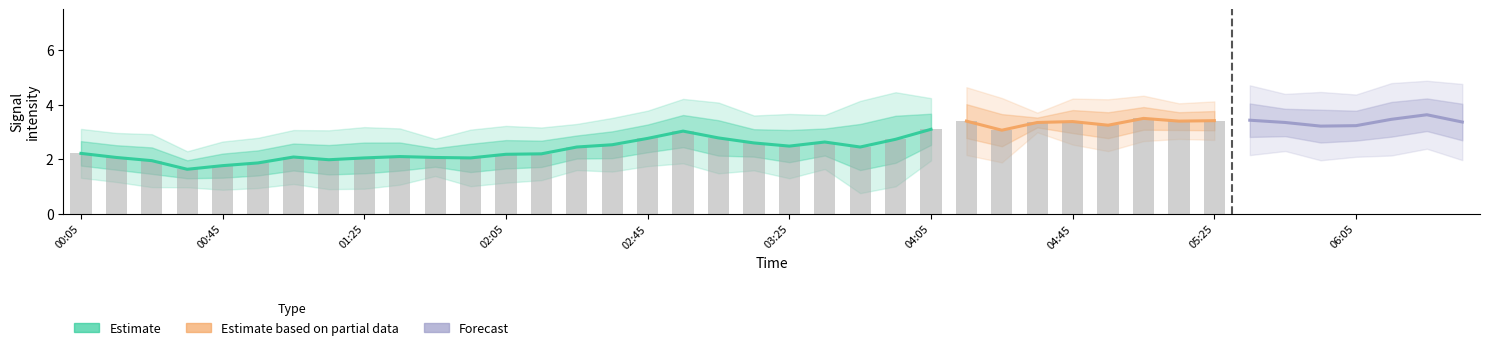

Rank the categories by 10.725 value from highest to lowest.

2016/01/23 05:35, 2016/01/23 06:25, 2016/01/23 05:05, 2016/01/23 05:25, 2016/01/23 05:45, 2016/01/23 04:45, 2016/01/23 04:55, 2016/01/23 06:15, 2016/01/23 05:15, 2016/01/23 06:35, 2016/01/23 04:15, 2016/01/23 04:35, 2016/01/23 04:25, 2016/01/23 05:55, 2016/01/23 06:05, 2016/01/23 03:25, 2016/01/23 03:05, 2016/01/23 03:35, 2016/01/23 00:05, 2016/01/23 01:05, 2016/01/23 04:05, 2016/01/23 01:55, 2016/01/23 03:15, 2016/01/23 03:55, 2016/01/23 00:25, 2016/01/23 00:55, 2016/01/23 01:15, 2016/01/23 01:35, 2016/01/23 02:55, 2016/01/23 00:45, 2016/01/23 01:25, 2016/01/23 02:05, 2016/01/23 01:45, 2016/01/23 02:45, 2016/01/23 03:45, 2016/01/23 00:15, 2016/01/23 02:15, 2016/01/23 00:35, 2016/01/23 02:25, 2016/01/23 02:35